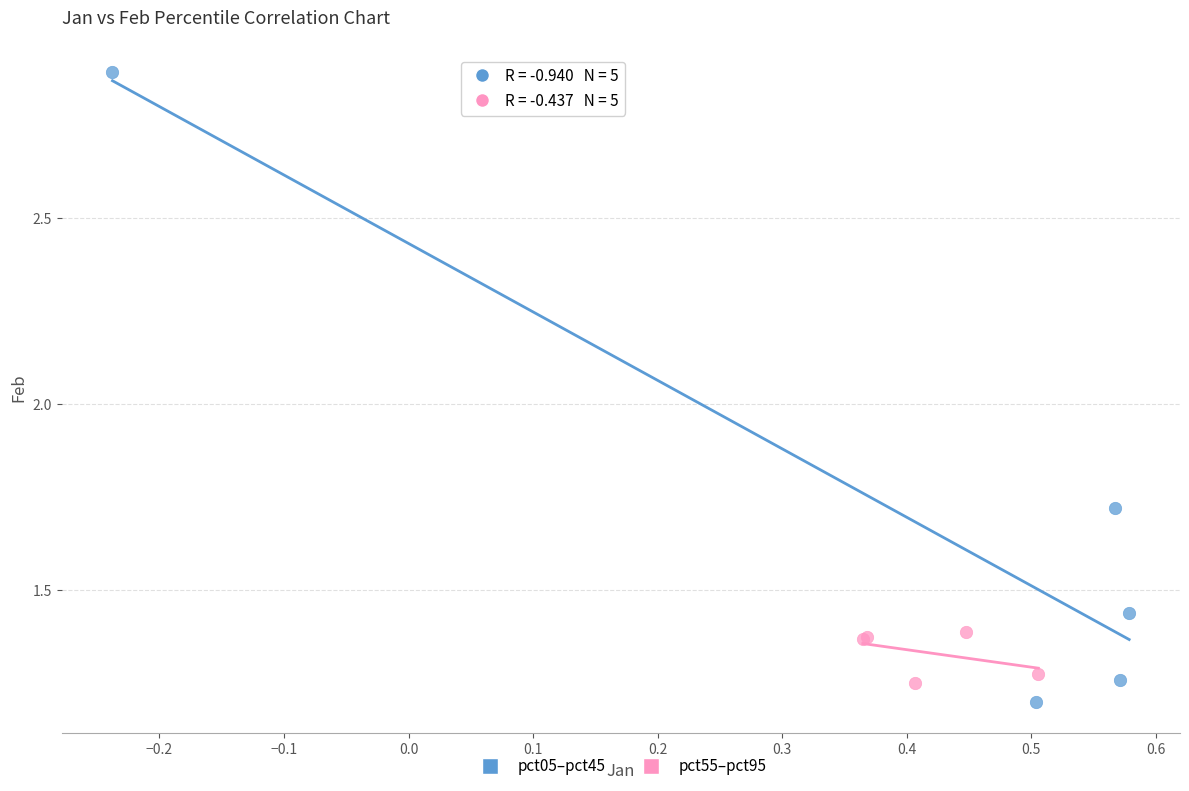

Which series reaches the maximum Y coordinate?

pct05–pct45